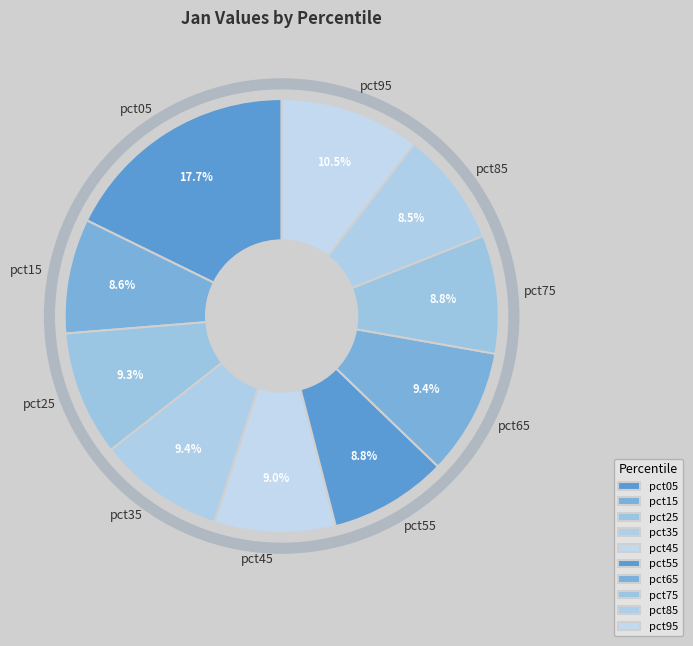

Which category has the biggest portion of the pie?

pct05